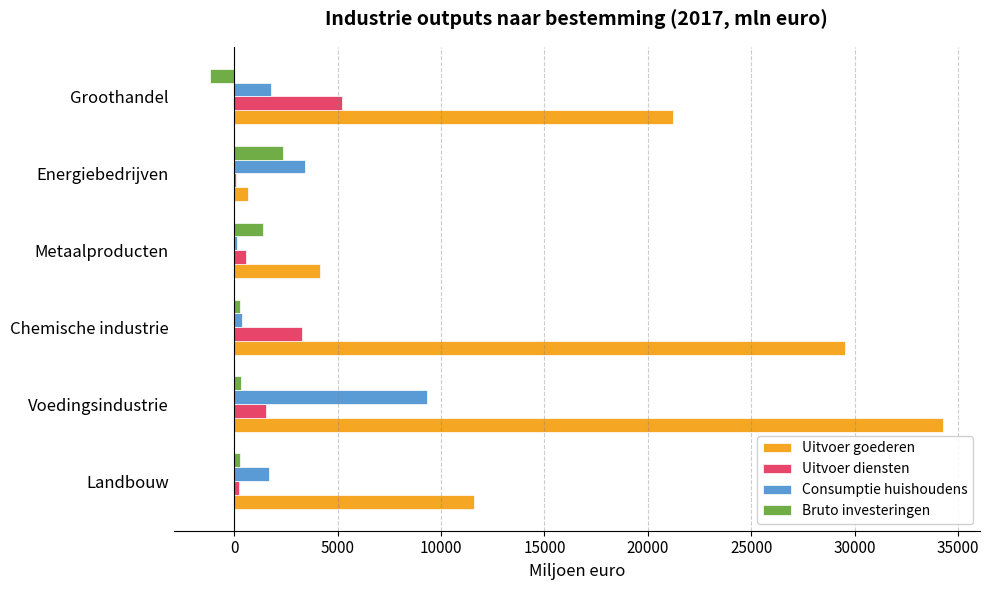

At which category is the sum across all series the highest?

Voedingsindustrie